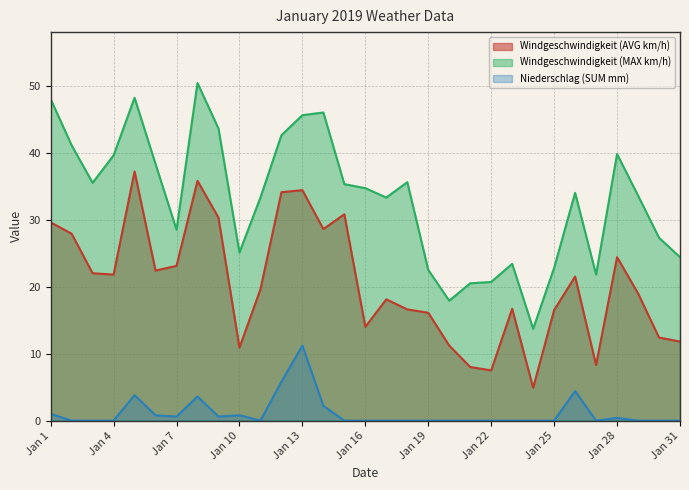

How many lines are shown in the chart?

3